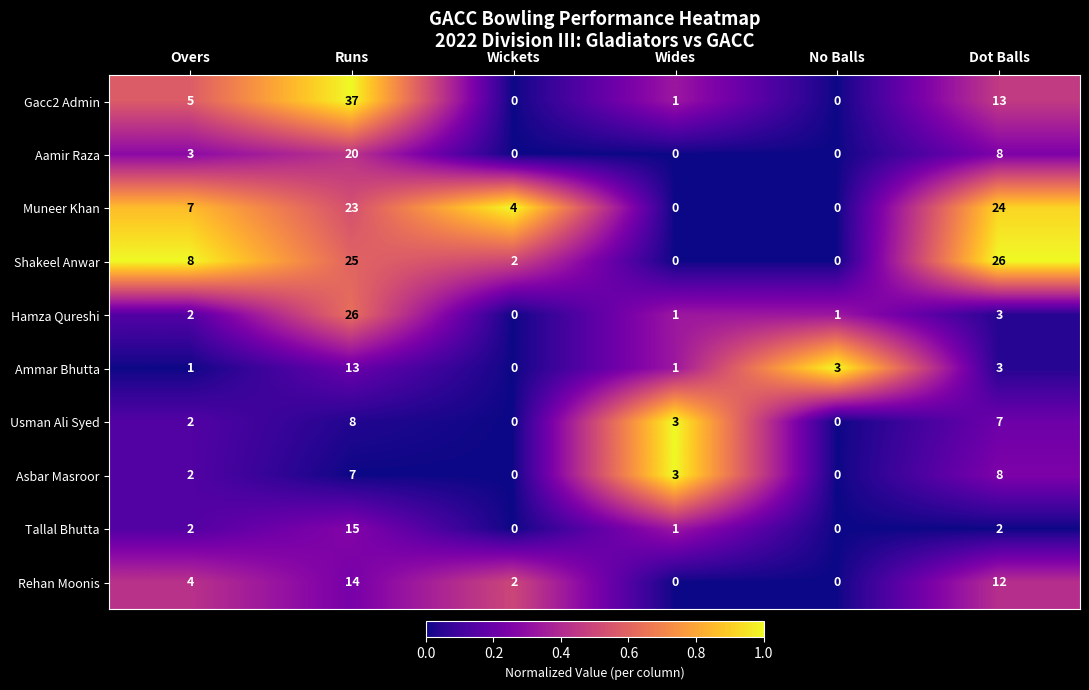

What is the maximum value for Asbar Masroor?

8